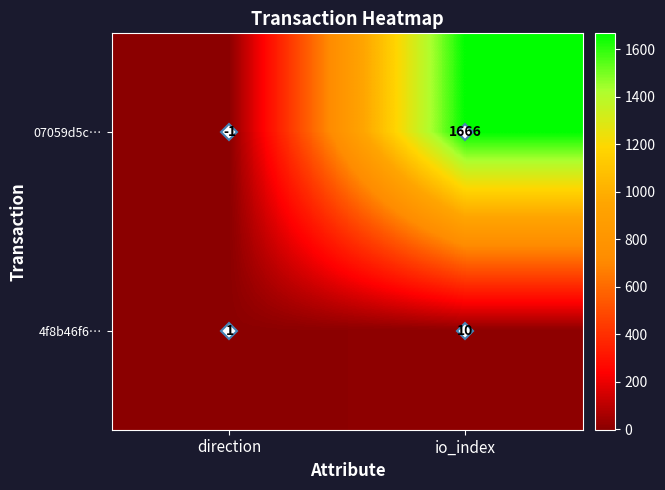

The 07059d5c… series shows 2280 at io_index. True or false?

False